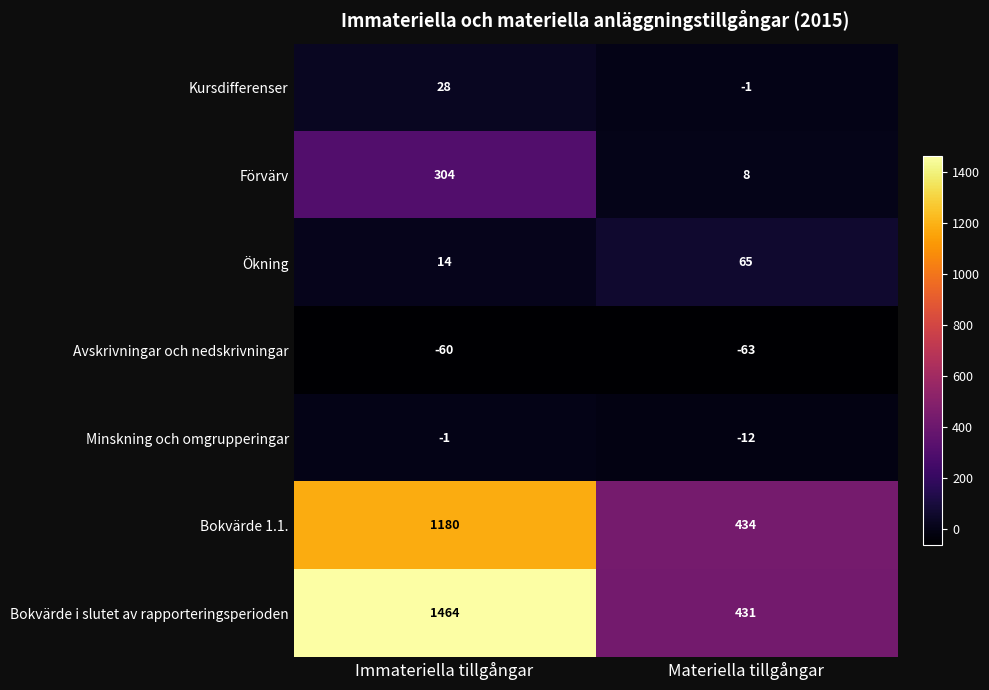

True or false: Bokvärde i slutet av rapporteringsperioden has a value of 2468 at Immateriella tillgångar.

False